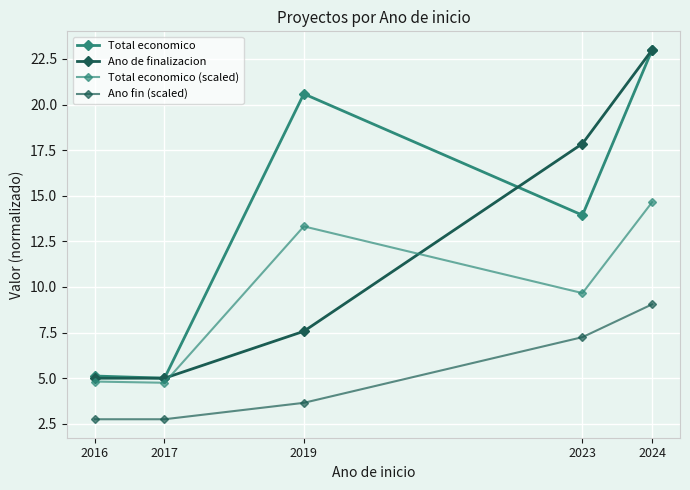

Reading left to right, list all the values displayed in this chart.

Total economico: 5.1	5.0	20.6	13.9	23.0
Ano de finalizacion: 5.0	5.0	7.6	17.9	23.0
Total economico (scaled): 4.8	4.8	13.3	9.7	14.7
Ano fin (scaled): 2.8	2.8	3.6	7.2	9.0